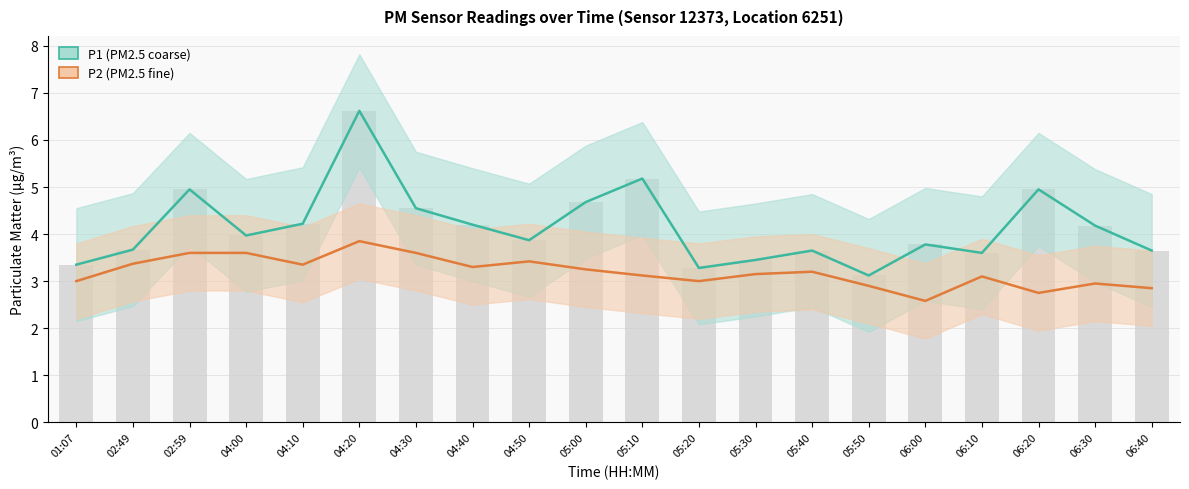

What is the minimum value shown in the chart?

2.6